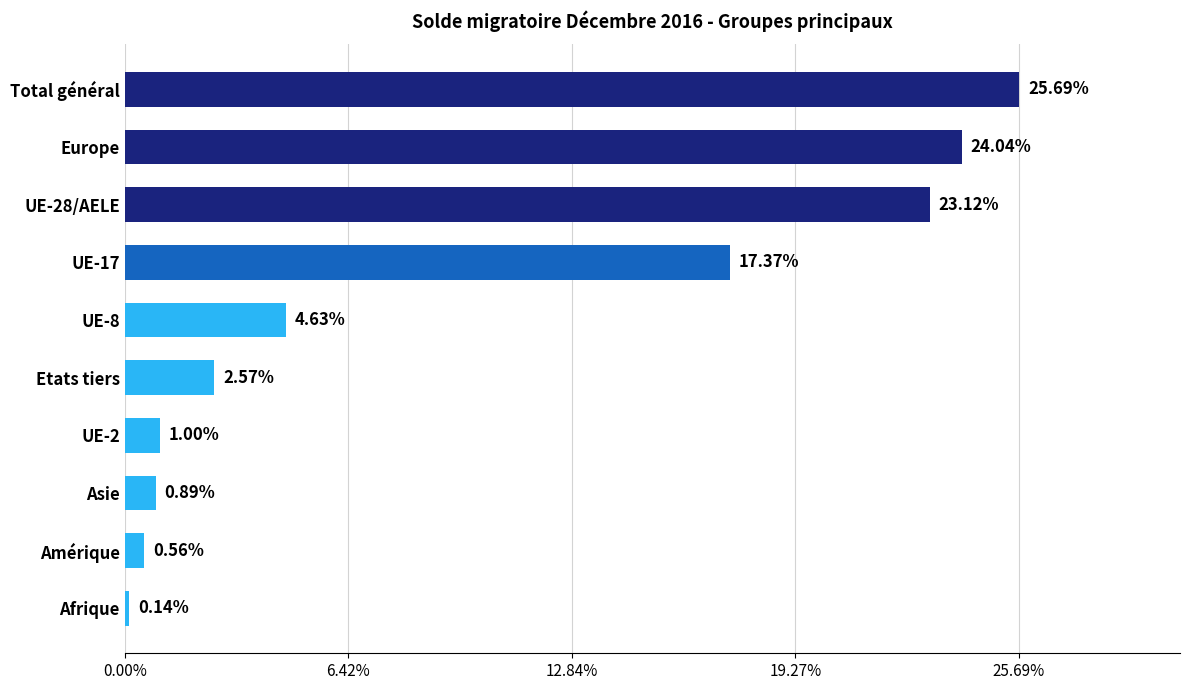

Does the chart contain any negative values?

No